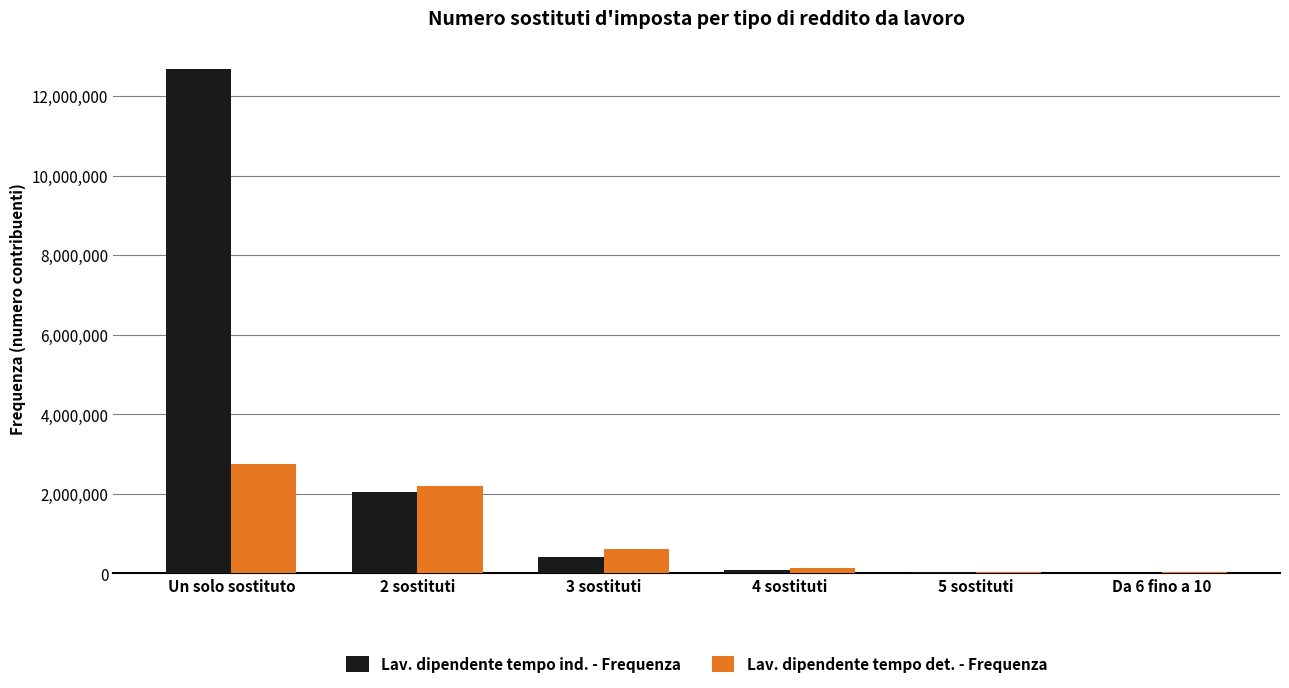

What are all the series names shown in the legend?

Lav. dipendente tempo ind. - Frequenza, Lav. dipendente tempo det. - Frequenza